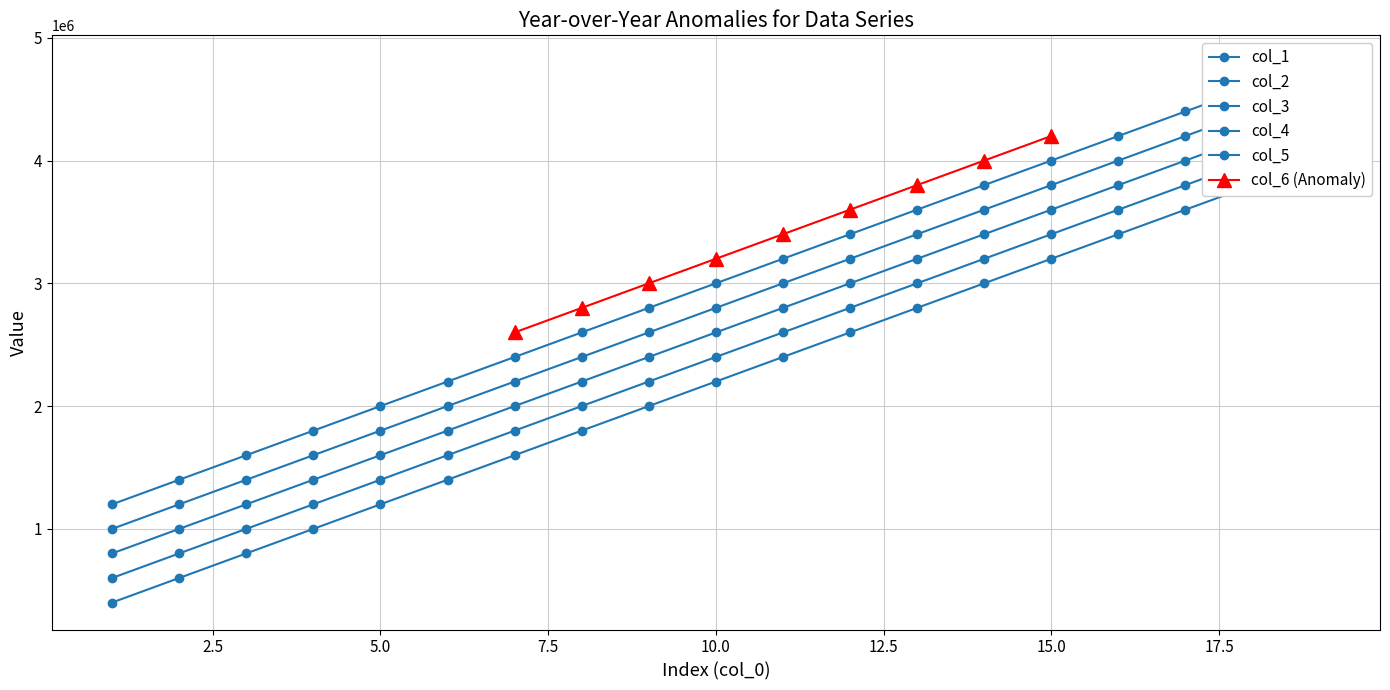

At which label does col_2 reach its peak?

19